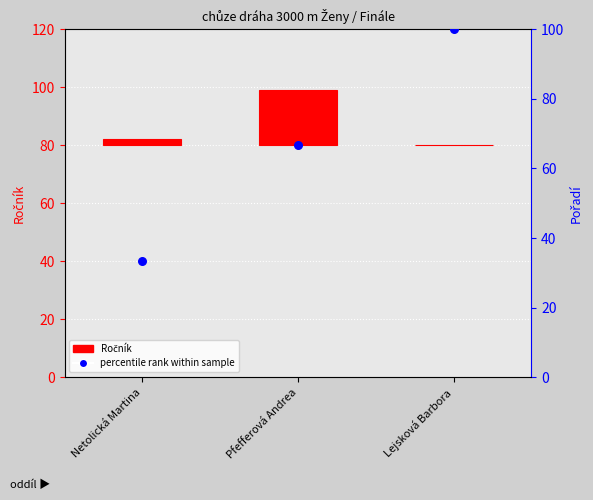

Approximately how many times larger is the value at Pfefferová Andrea compared to Lejsková Barbora?

0.7